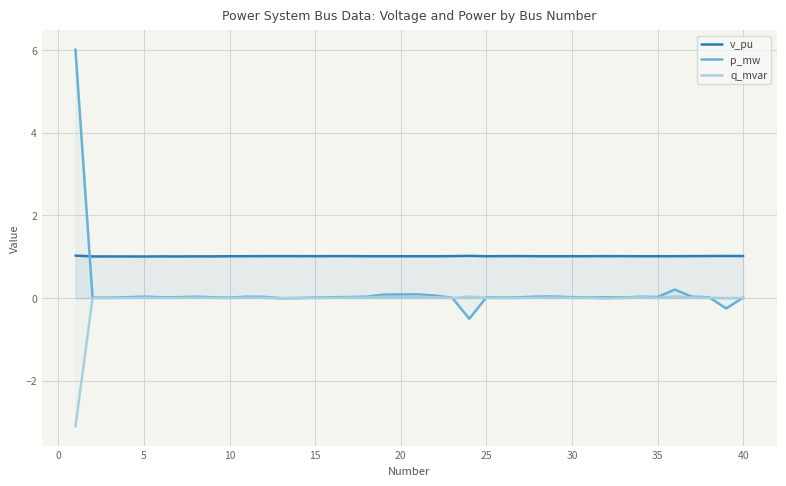

Which series has the widest spread of values?

p_mw